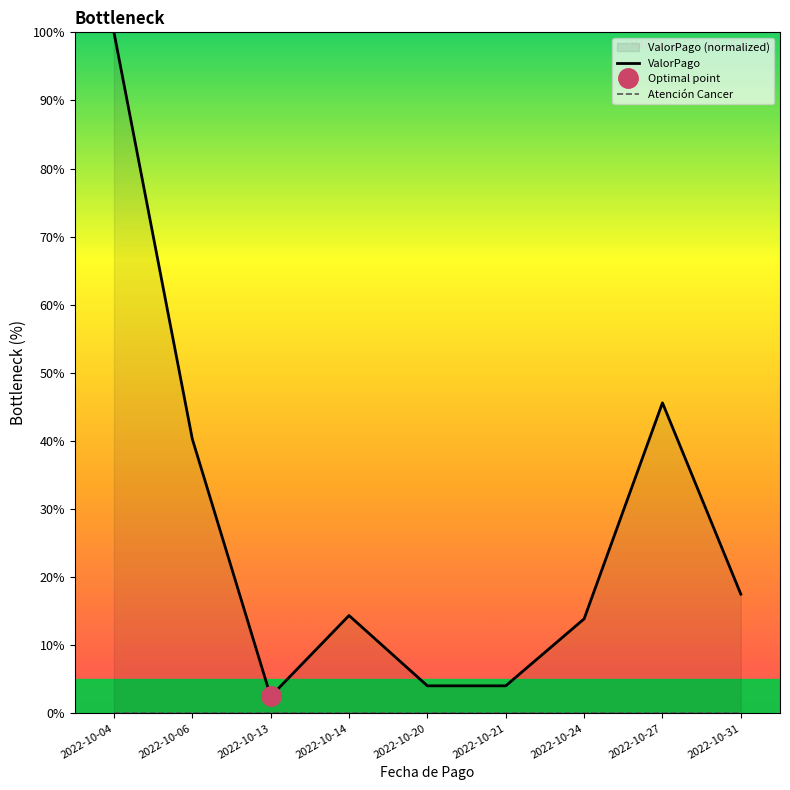

At how many categories does at least one series exceed 83?

1